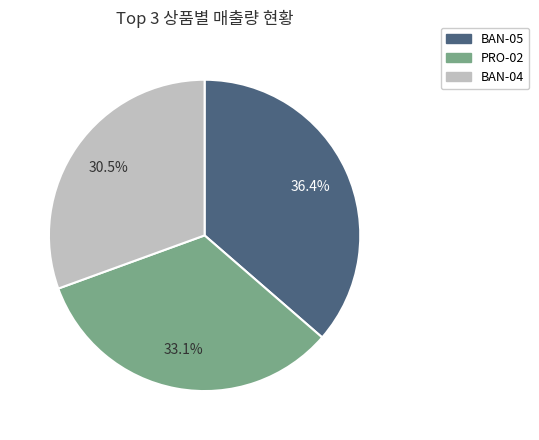

Is there a majority slice in this chart?

No